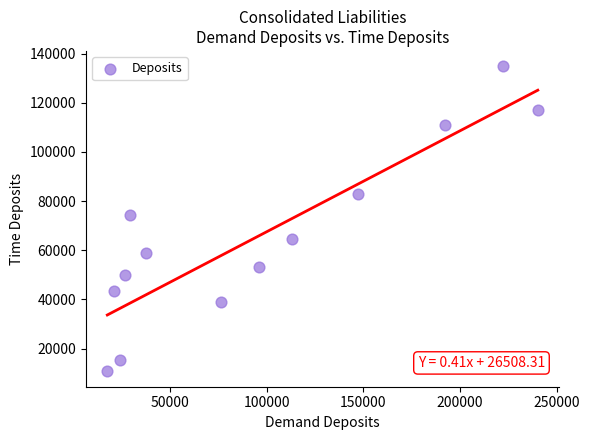

What is the range of Y values (max minus min)?

124195.7